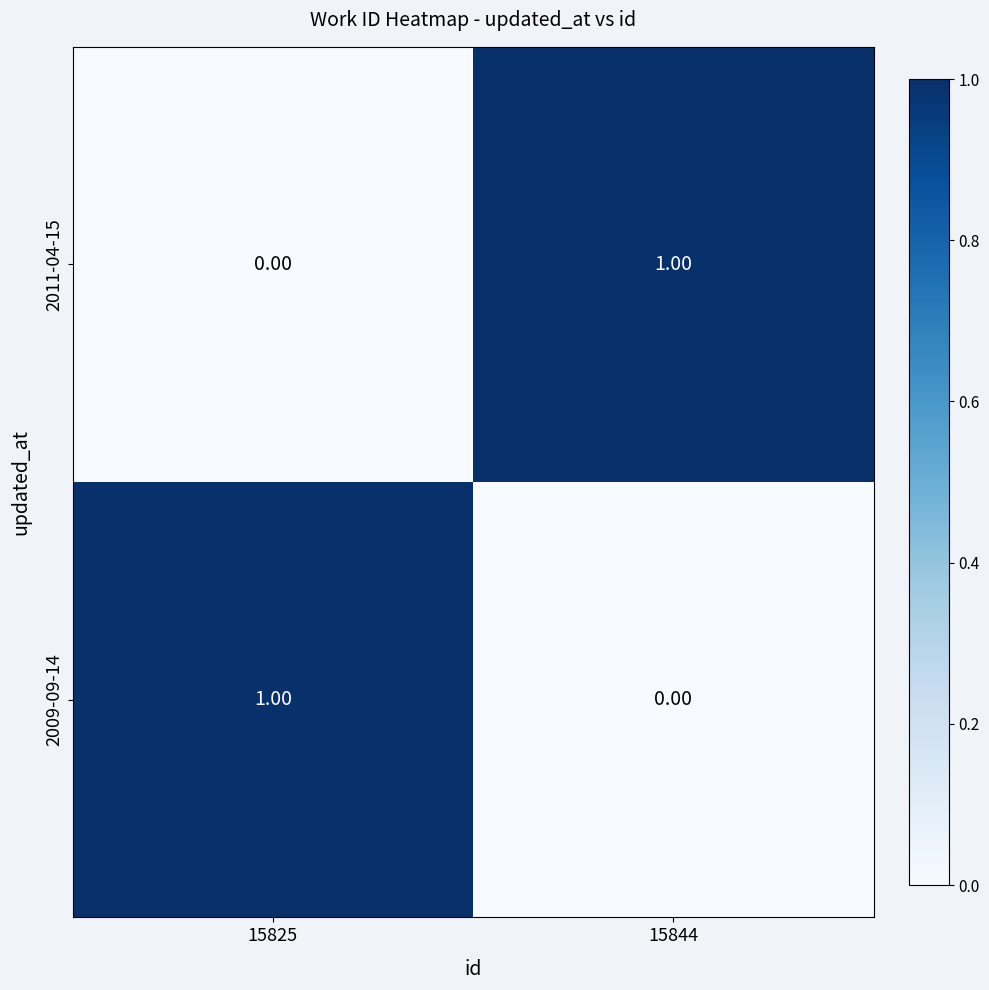

Is the value of 2011-04-15 at 15825 greater than the value of 2009-09-14 at 15825?

No